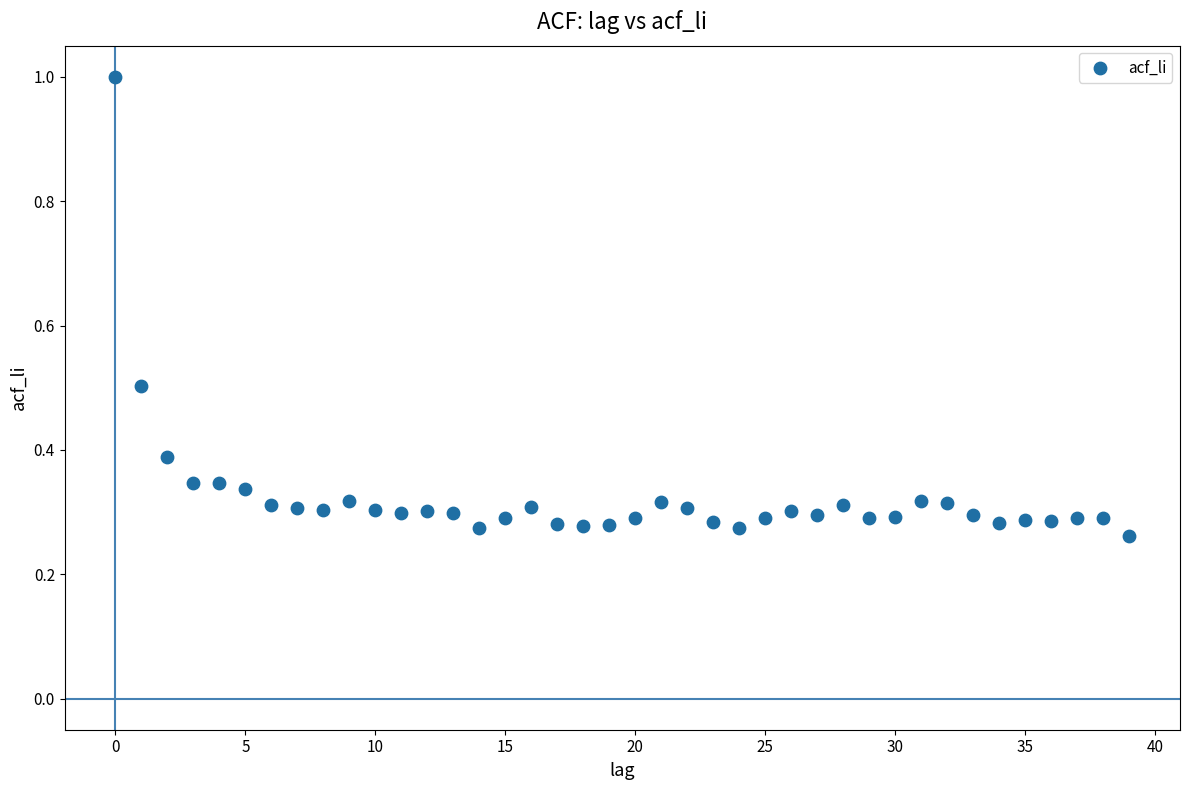

What is the range of Y values (max minus min)?

0.7